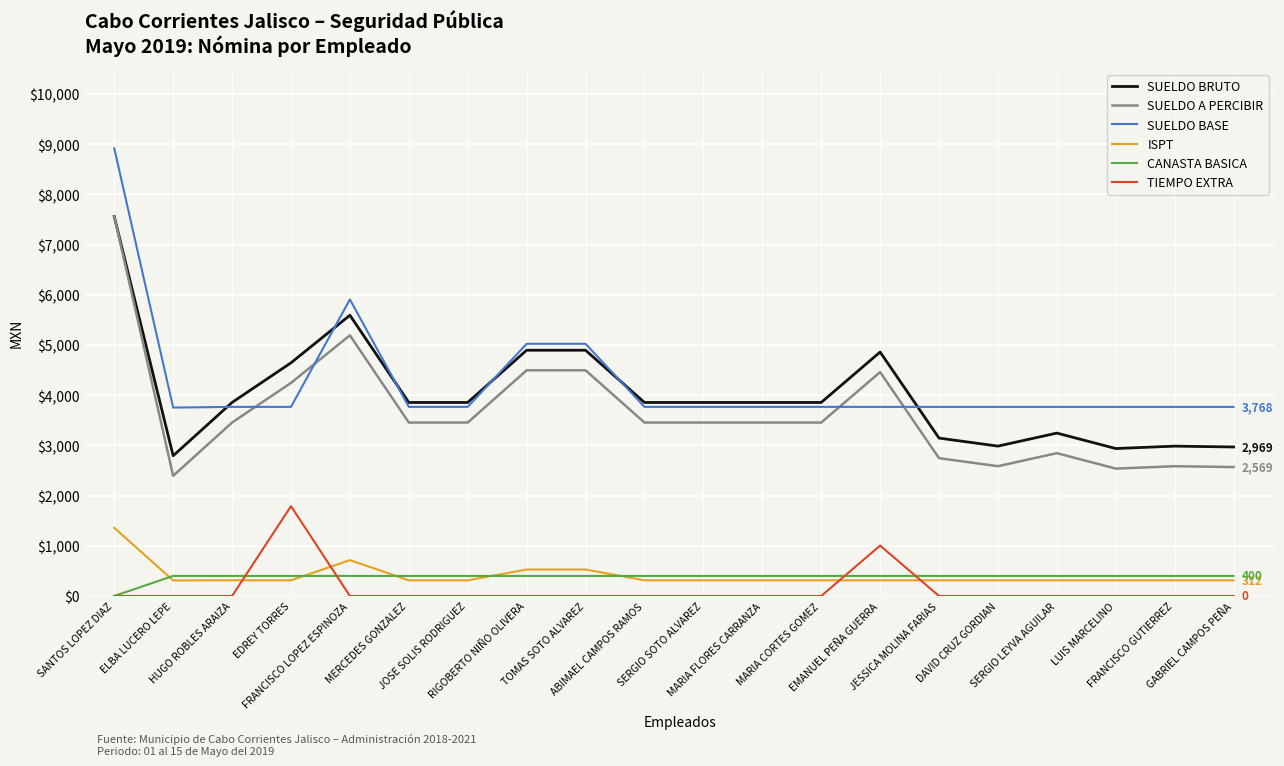

True or false: SUELDO BRUTO and CANASTA BASICA cross at least once.

False